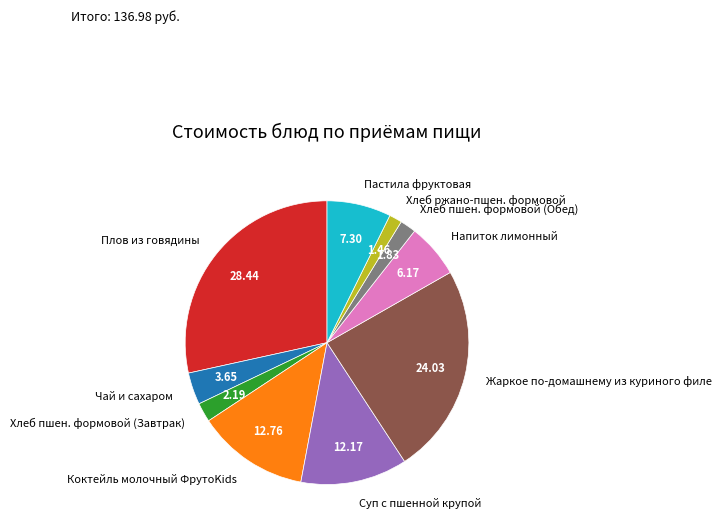

Does any single category account for the majority?

No